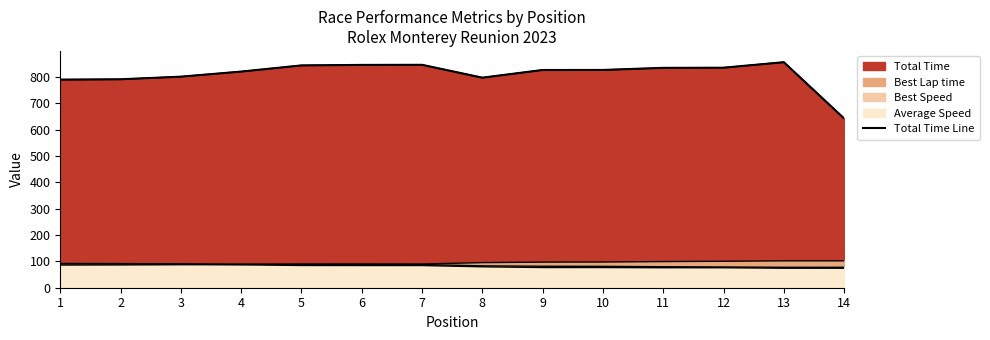

What is the maximum value shown in the chart?

856.0